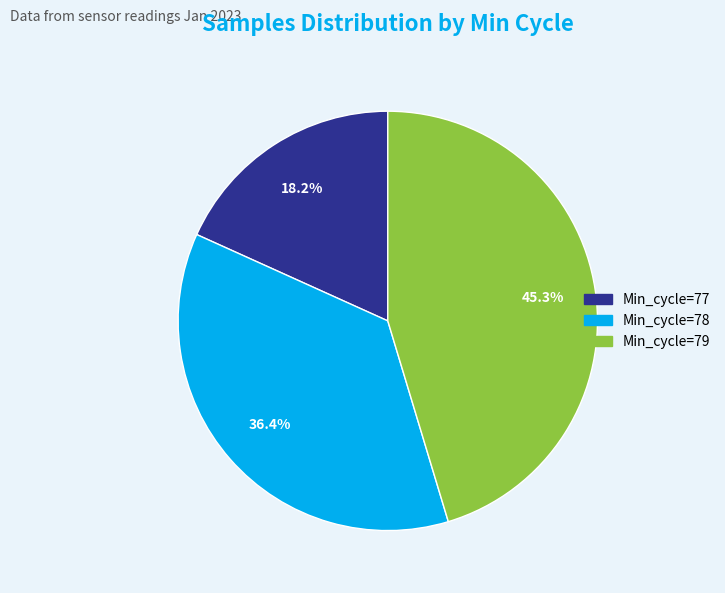

Is there a majority slice in this chart?

No